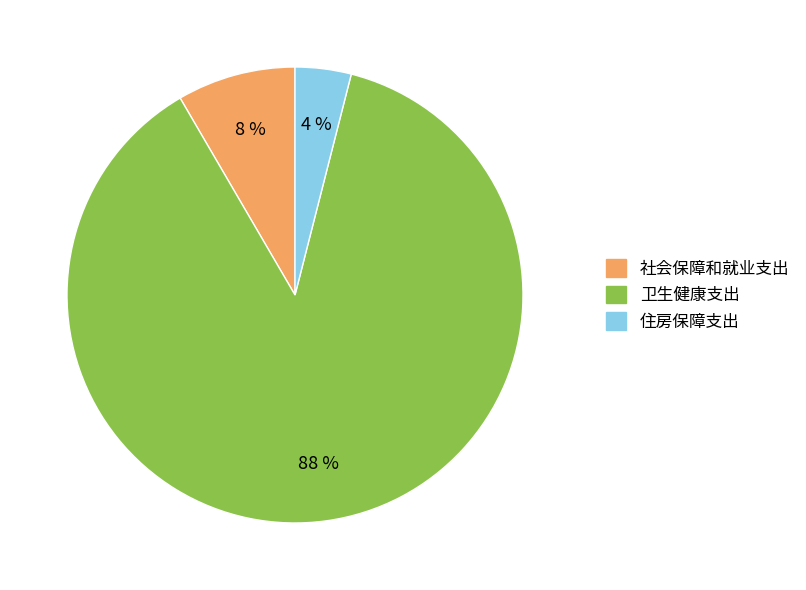

To the nearest percent, what is the combined percentage of 住房保障支出 and 卫生健康支出?

92%